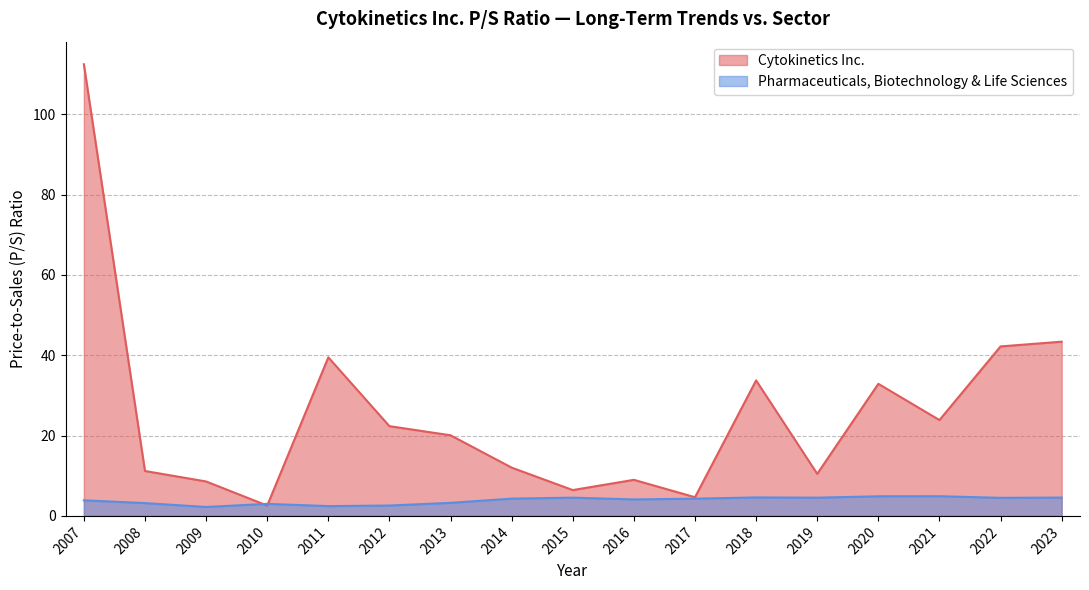

Rank the series by their maximum value, from lowest to highest.

Pharmaceuticals, Biotechnology & Life Sciences, Cytokinetics Inc.